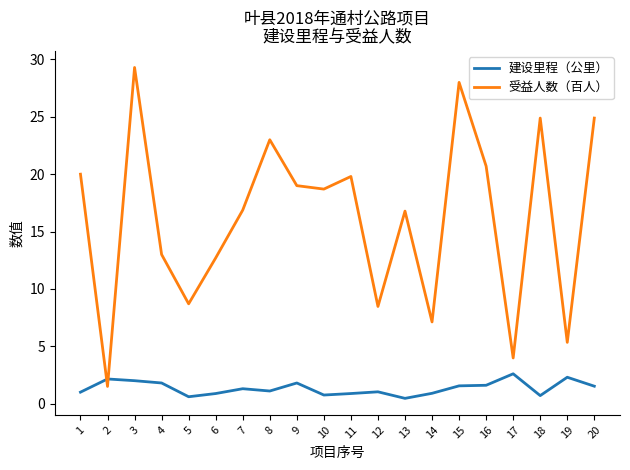

Does the chart display data point markers on the line(s)?

No